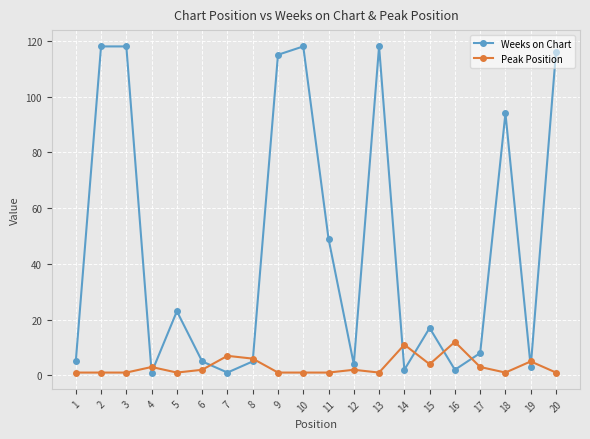

How many interior local valleys does the Weeks on Chart series have?

6